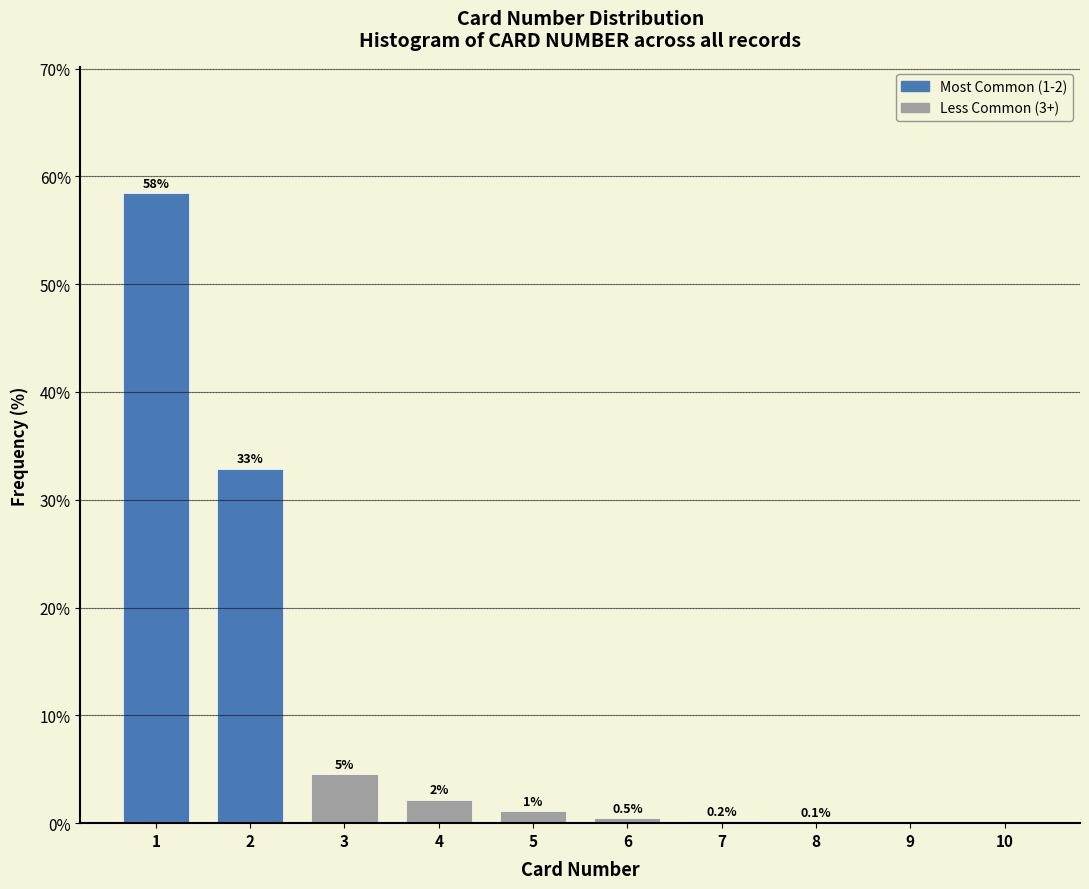

What is the maximum value shown in the chart?

58.5